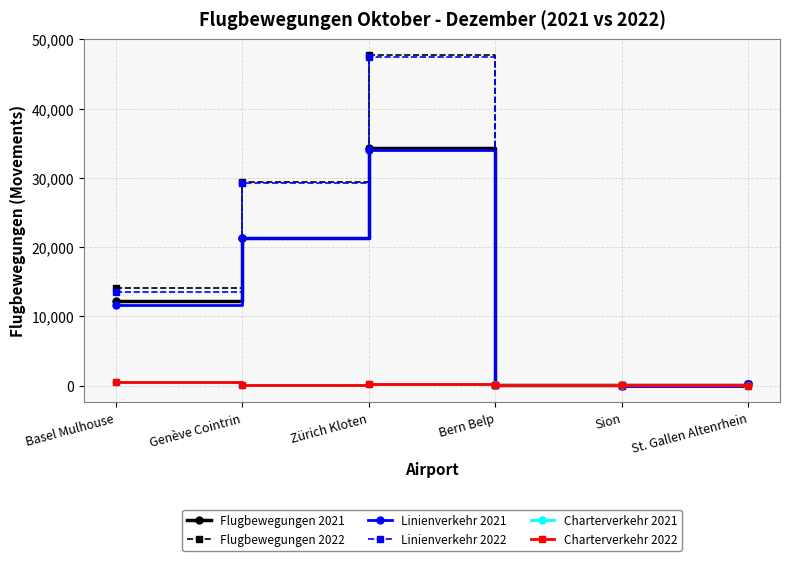

Which series has the largest range (max minus min)?

Flugbewegungen 2022